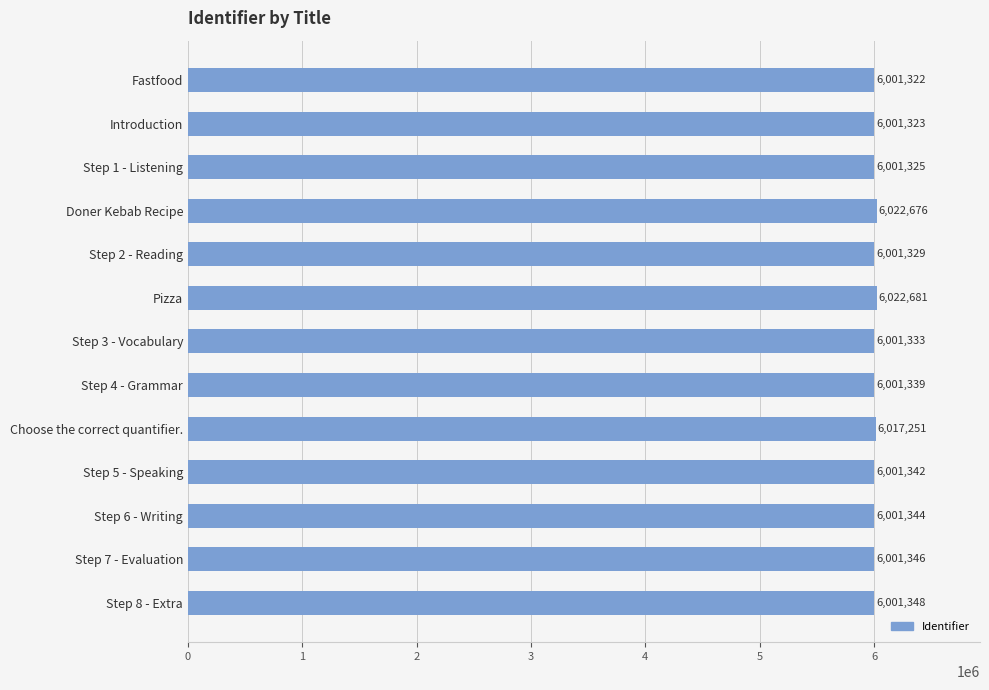

Are the bars grouped side by side (vs. stacked)?

No